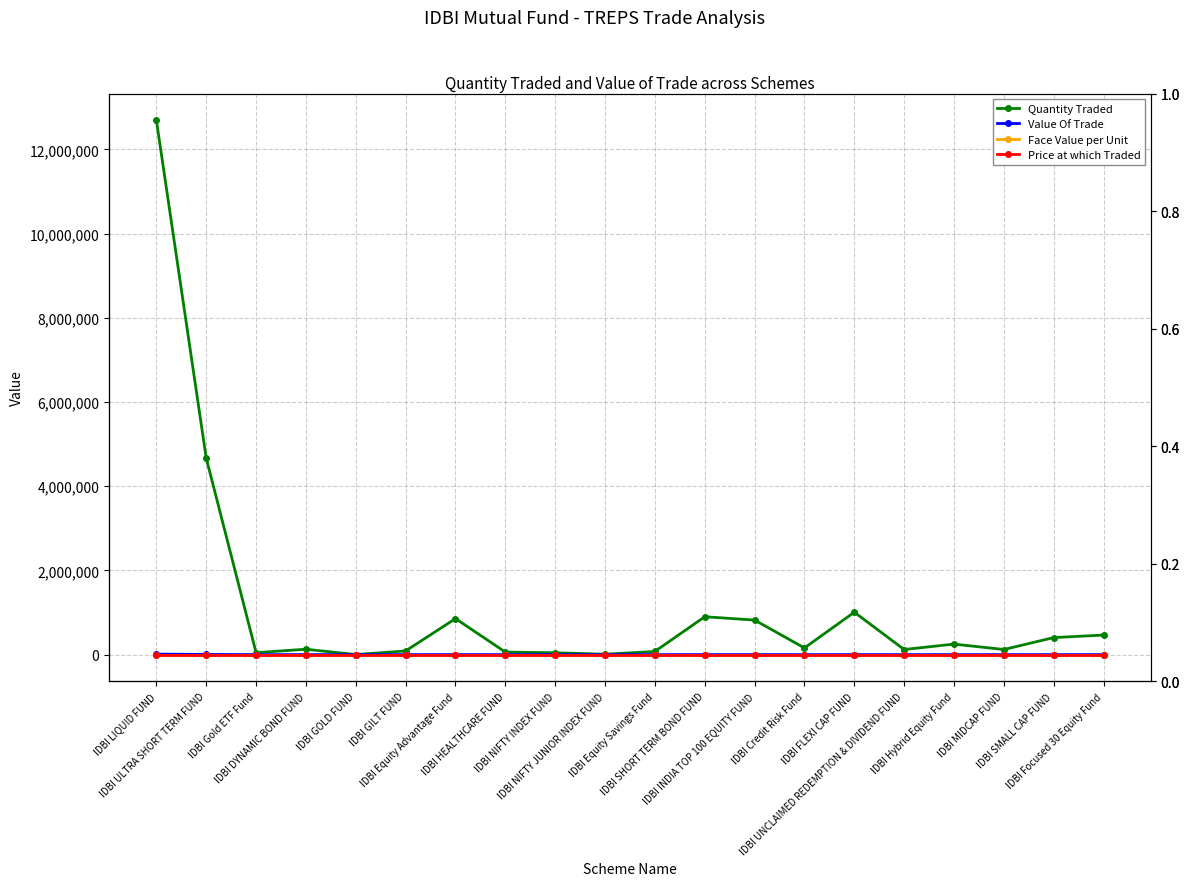

True or false: Face Value per Unit and Value Of Trade intersect in this chart.

True